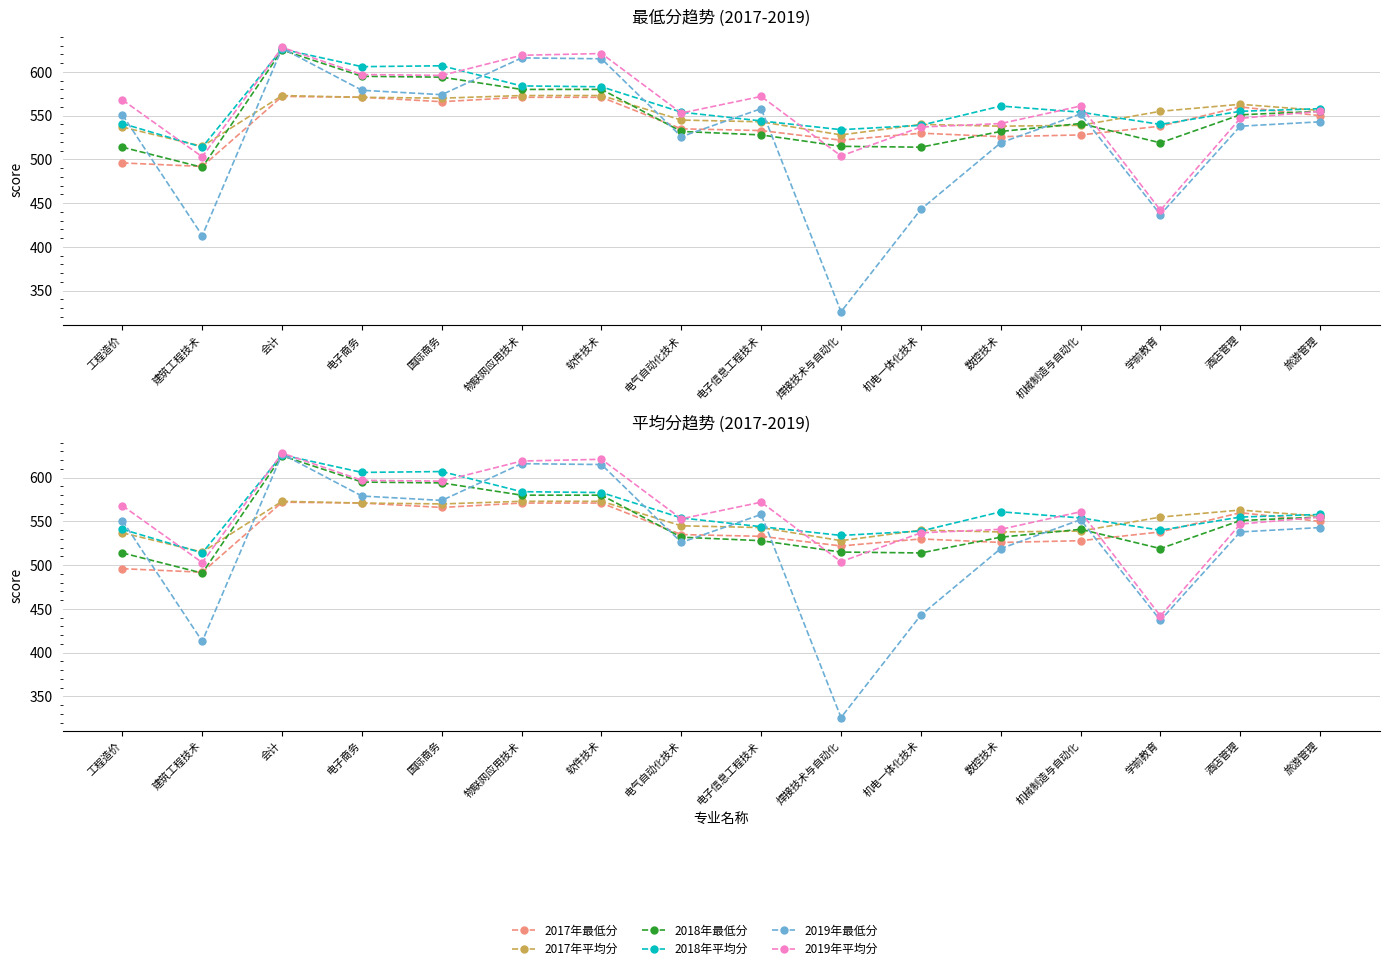

Reading left to right, what are all the values shown in this chart?

2017年最低分: 496	492	572	571	566	571	571	535	533	522	530	526	528	538	560	550
2017年平均分: 537	515	573	571	570	573	573	545	543	528	540	538	539	555	563	556
2018年最低分: 514	491	625	595	594	580	580	532	528	515	514	532	541	519	551	555
2018年平均分: 541	514	626	606	607	584	583	554	544	534	539	561	554	540	555	558
2019年最低分: 551	413	627	579	574	616	615	526	558	326	443	519	552	437	538	543
2019年平均分: 568	503	628	597	596	619	621	553	572	504	537	541	561	442	547	555